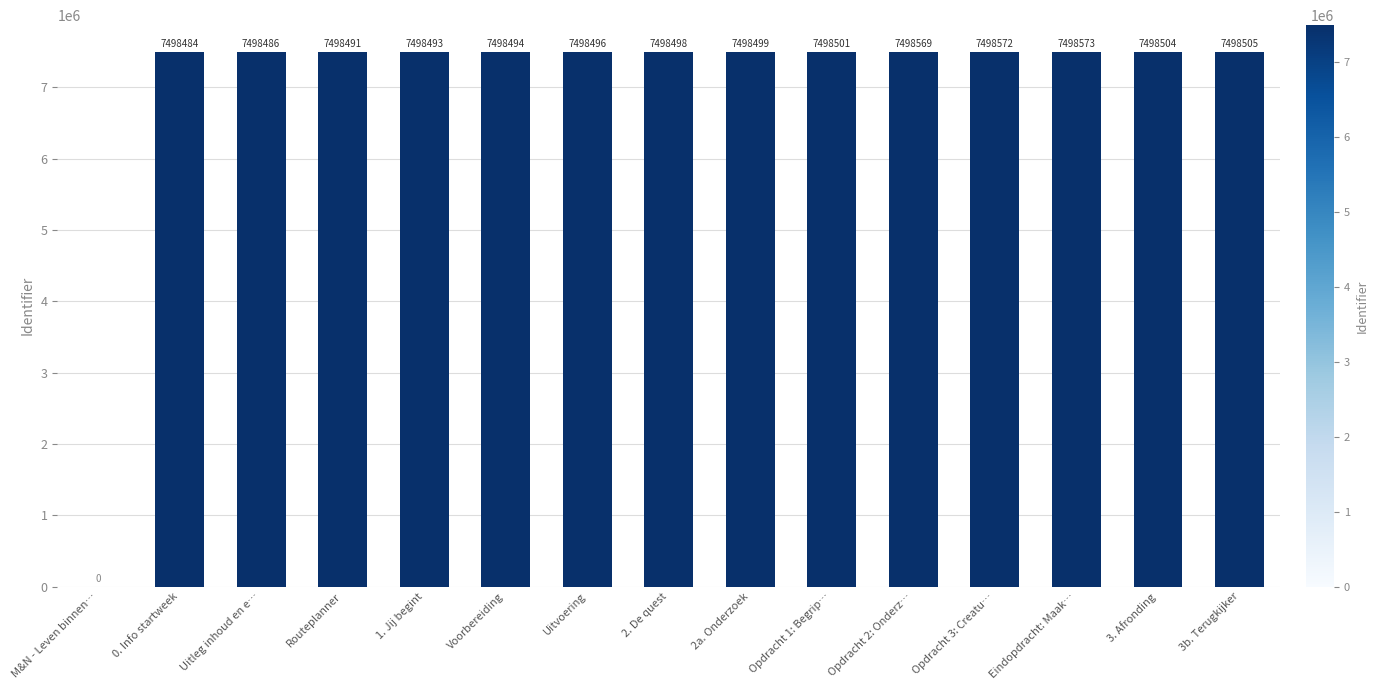

What is the maximum value shown in the chart?

7498573